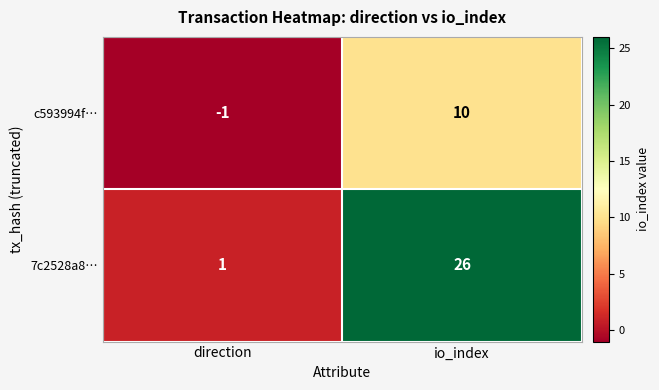

How many categories are shown in the chart?

2